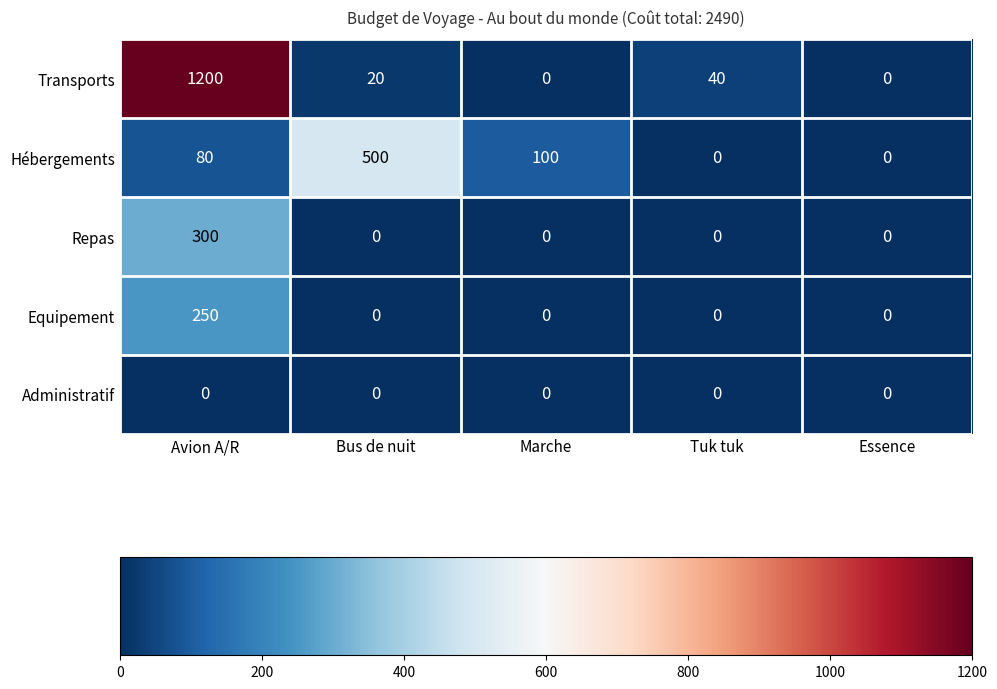

Is it true that Administratif equals 0 at Bus de nuit?

True